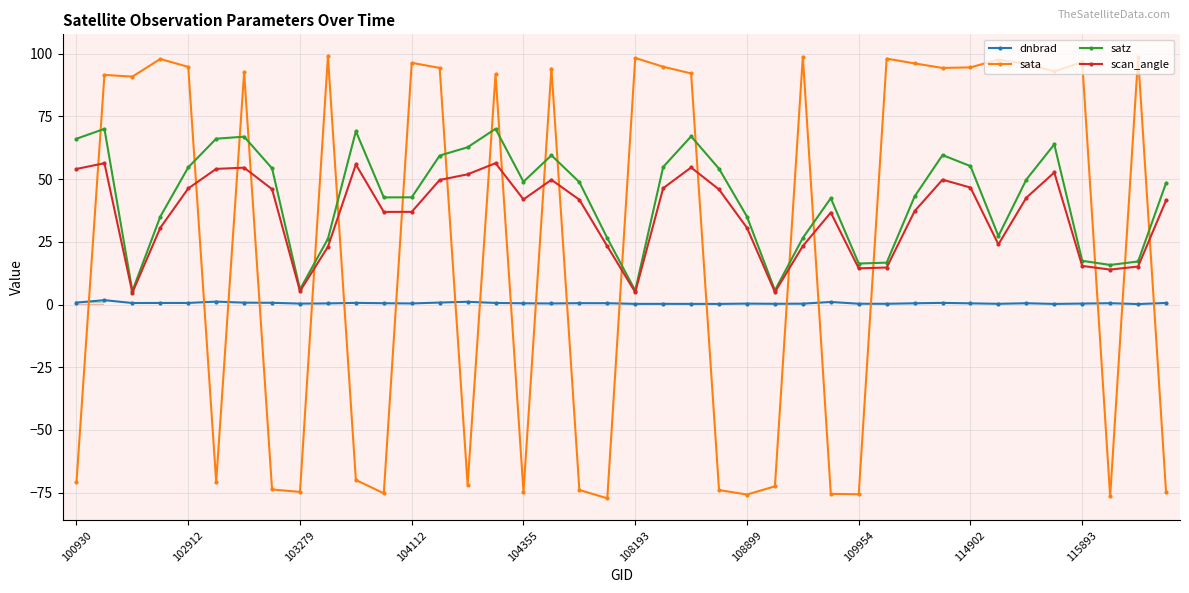

What is the value of the sata point at the 11th from the left?

-69.9